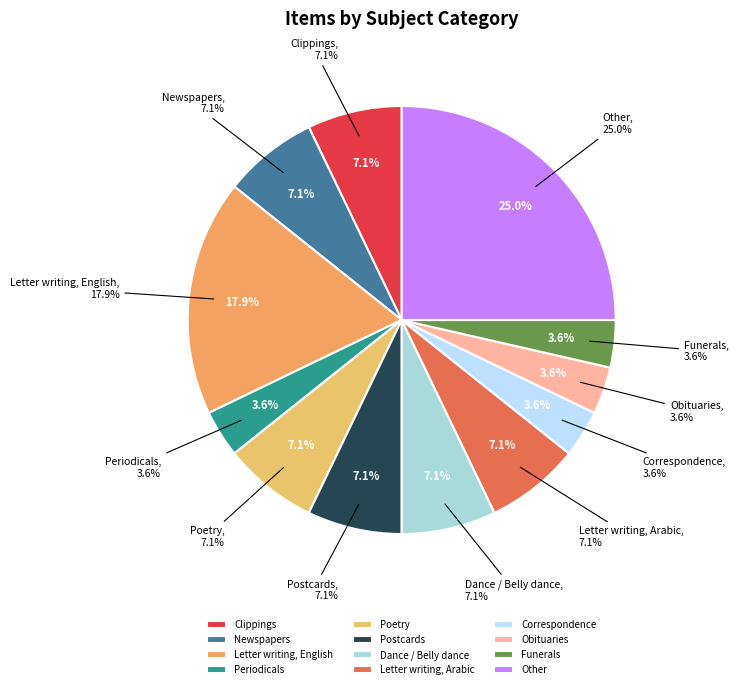

To the nearest percent, what is the combined percentage of Periodicals and Poetry?

11%